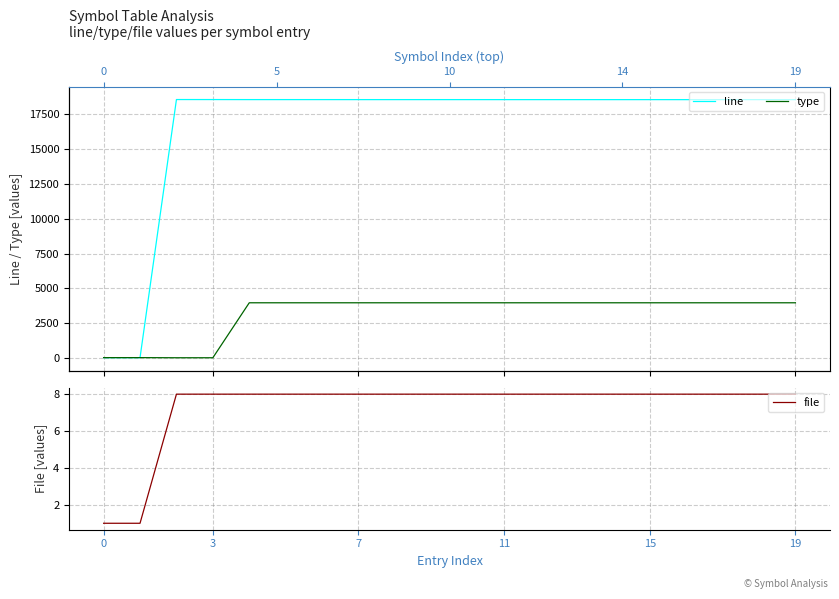

What is the difference between the maximum and minimum values in the type series?

3951